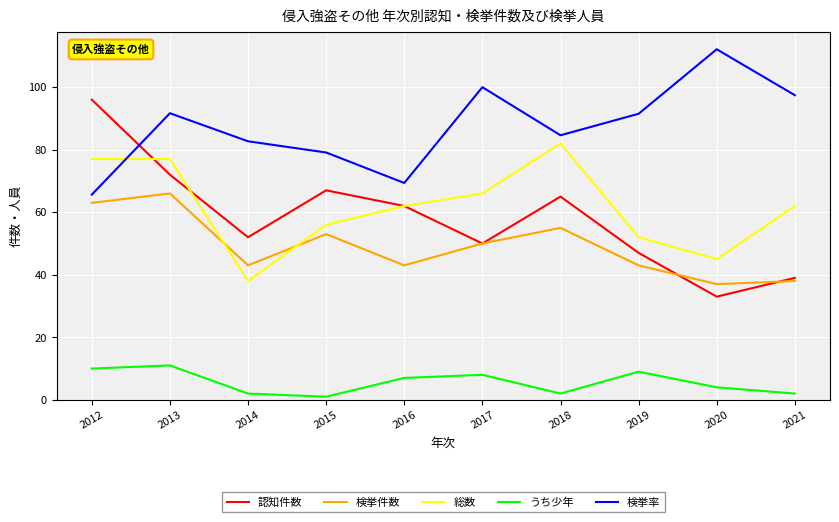

How many lines are shown in the chart?

5